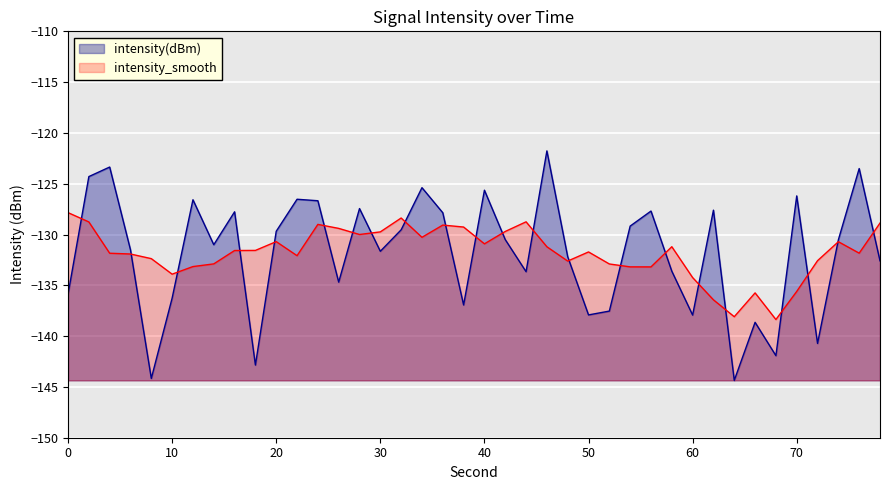

Rank the series by their maximum value, from highest to lowest.

intensity(dBm), intensity_smooth